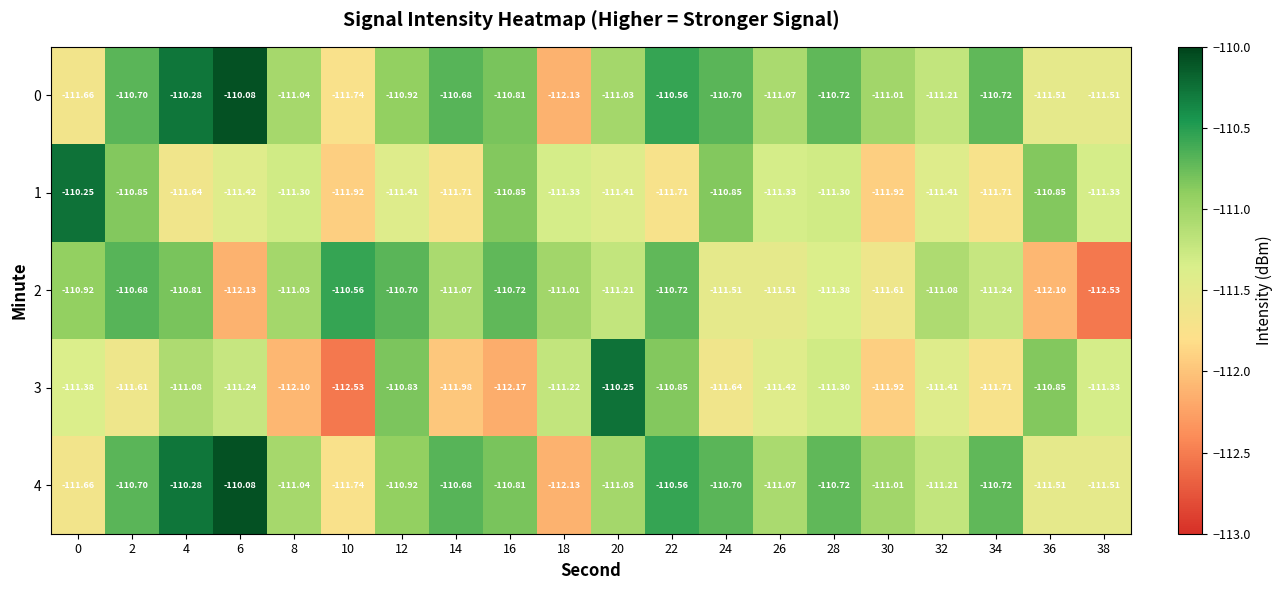

Count the number of data series in this chart.

5